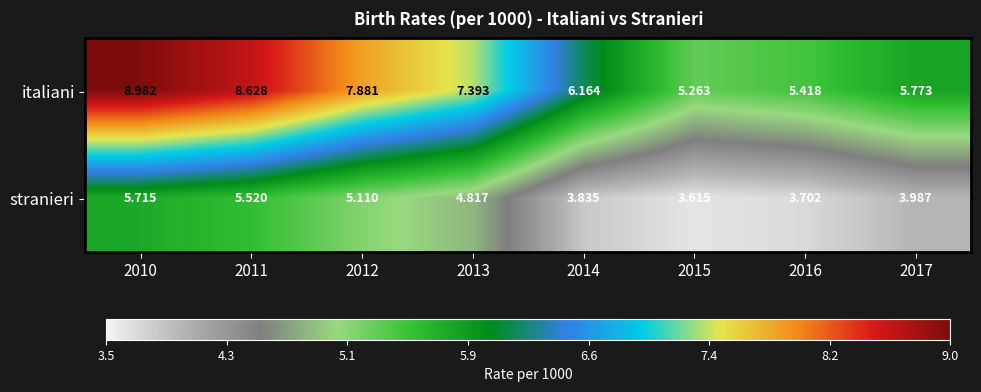

Rank the series by their average value, from lowest to highest.

stranieri, italiani